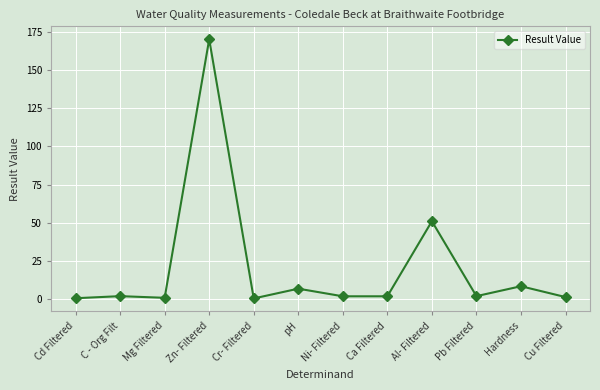

What is the difference between the maximum and minimum values?

169.5